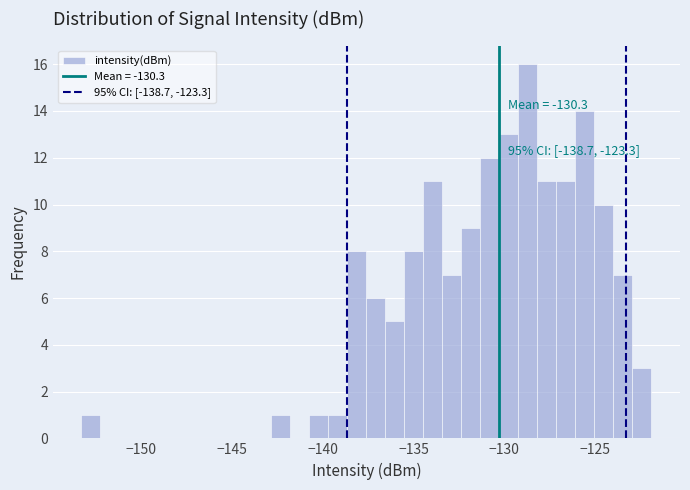

Around what value on the x-axis is the tallest bar? Give the approximate position of its centre, as read against the axis.

-128.5